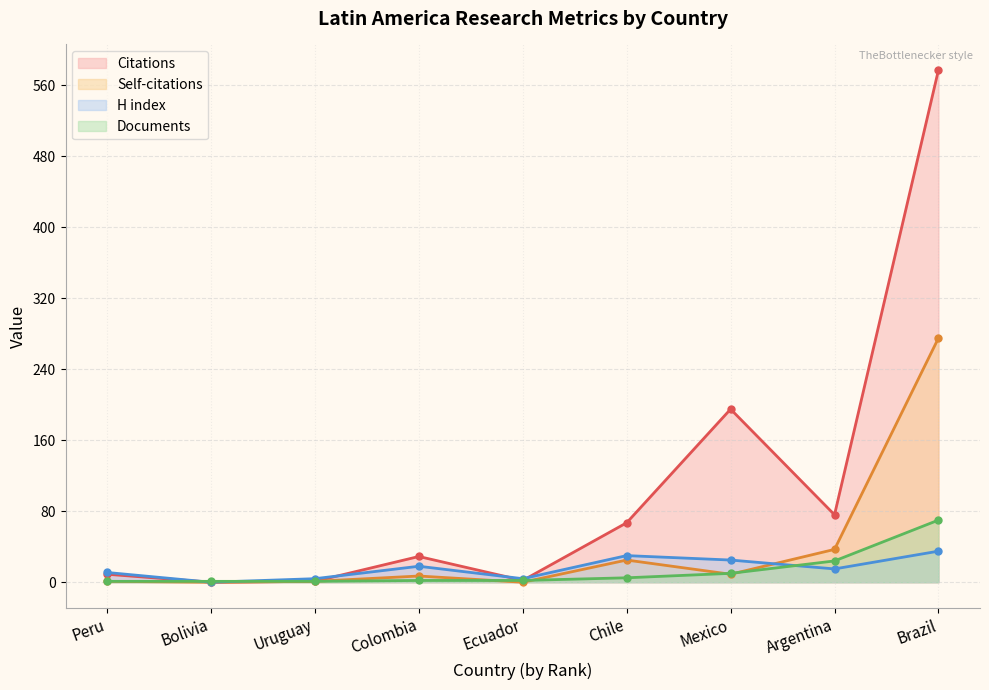

Does the chart display data point markers on the line(s)?

Yes